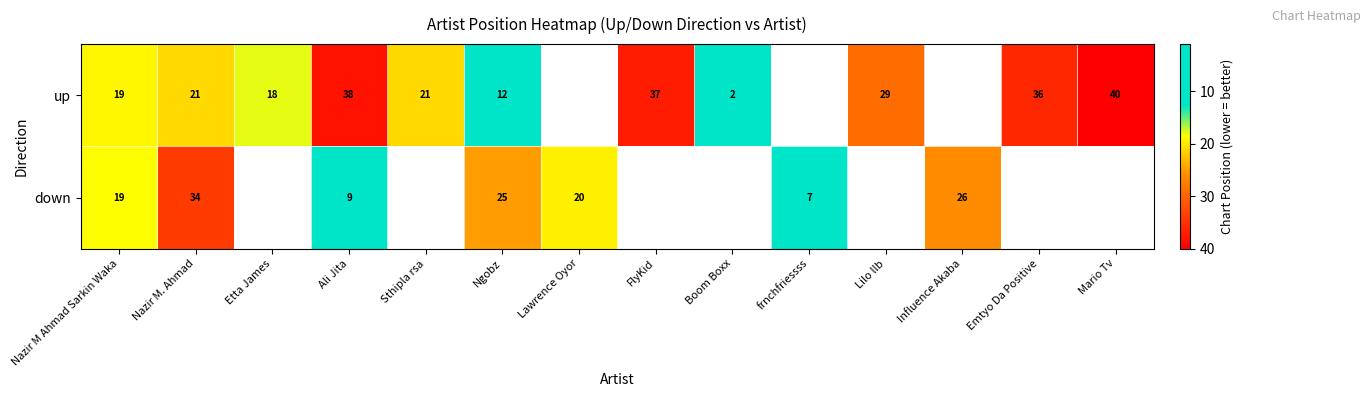

What is the spread (max minus min) of values at Nazir M. Ahmad?

13